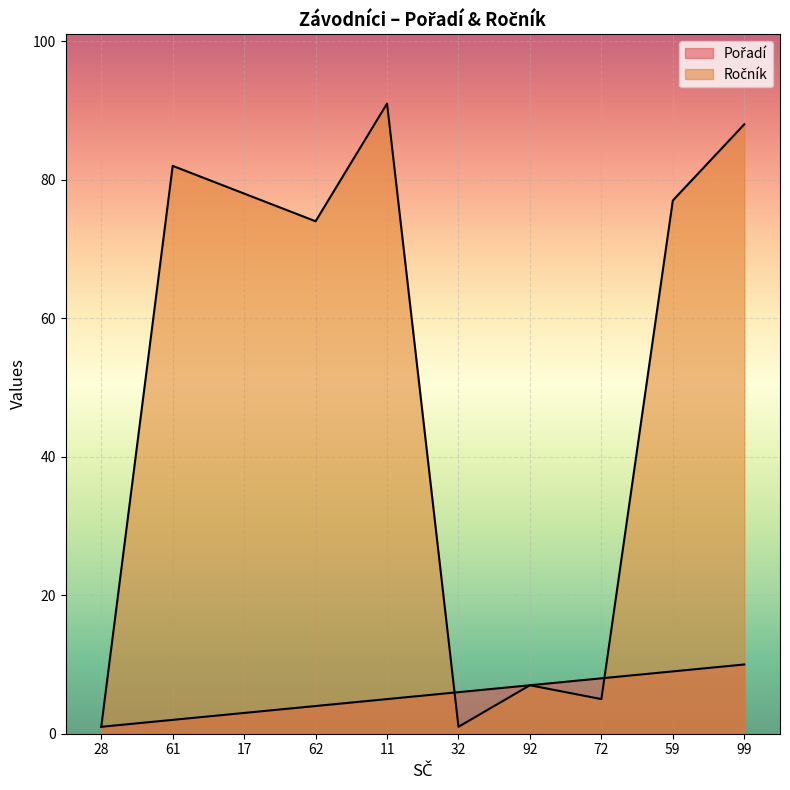

Is the value of Ročník at 11 greater than the value of Pořadí at 99?

Yes